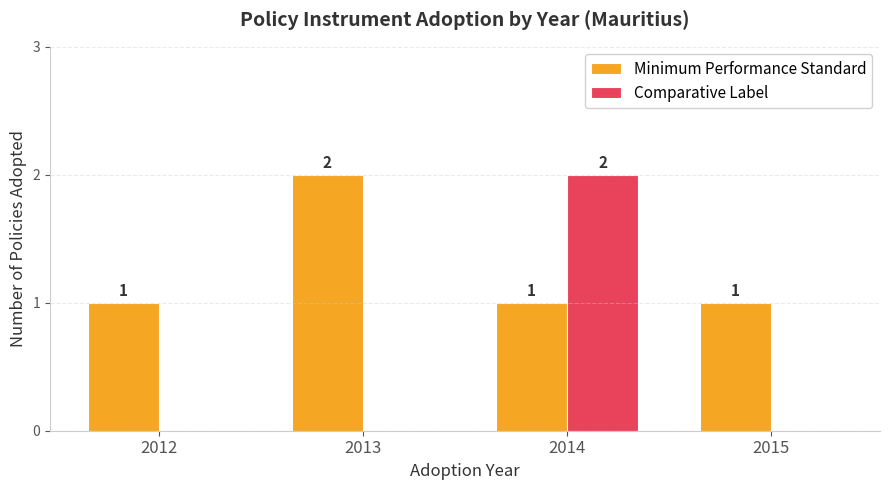

Is it true that Comparative Label equals 2 at 2014?

True